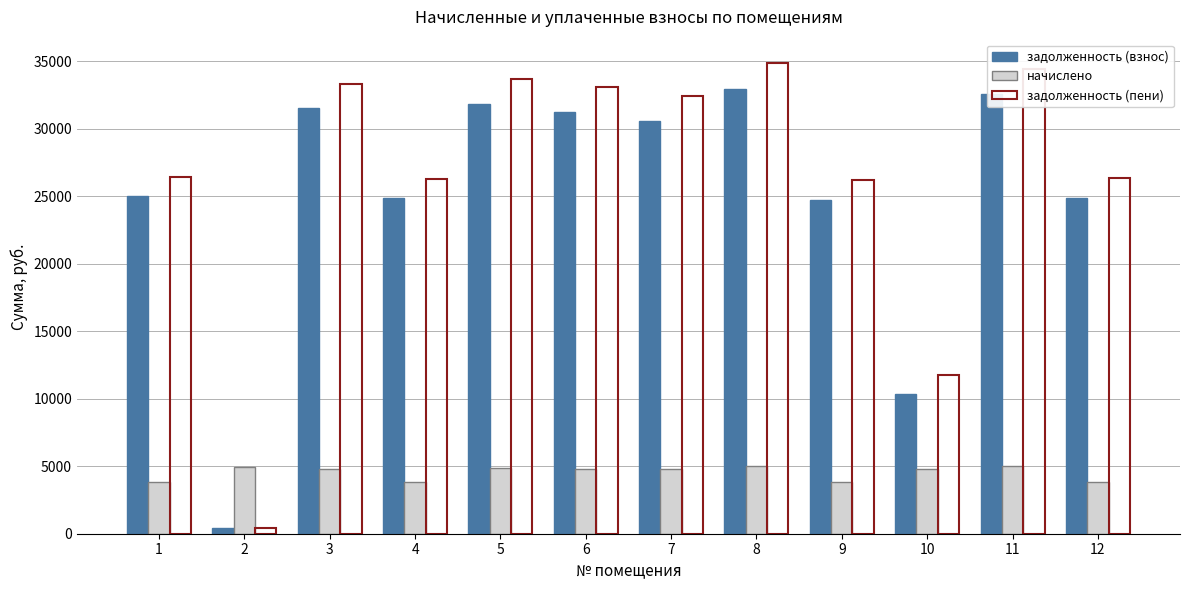

What is the greatest value displayed?

34856.5